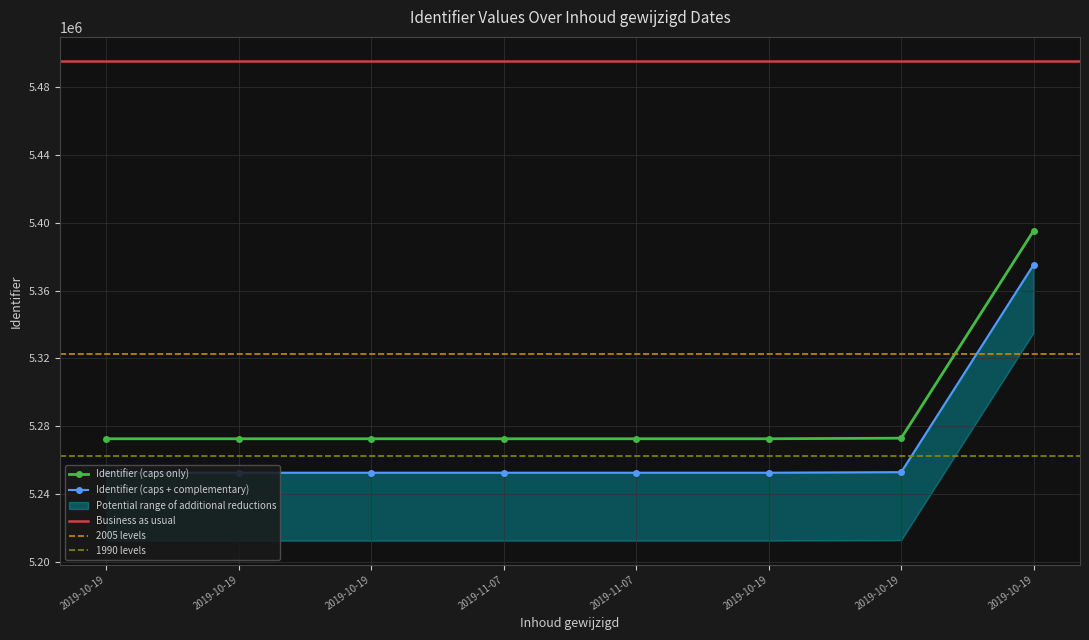

How many data points in Identifier (caps only) are less than 5272725?

4